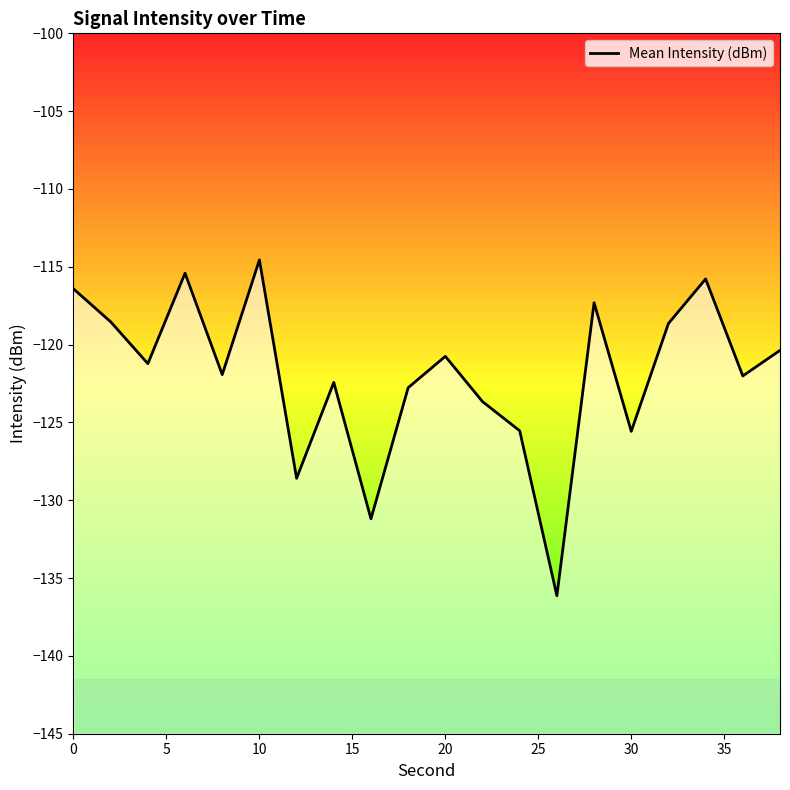

Reading left to right, extract all data points from this chart.

0=-116.4	2=-118.5	4=-121.2	6=-115.4	8=-121.9	10=-114.6	12=-128.6	14=-122.4	16=-131.2	18=-122.8	20=-120.8	22=-123.7	24=-125.5	26=-136.1	28=-117.3	30=-125.6	32=-118.6	34=-115.8	36=-122.0	38=-120.4